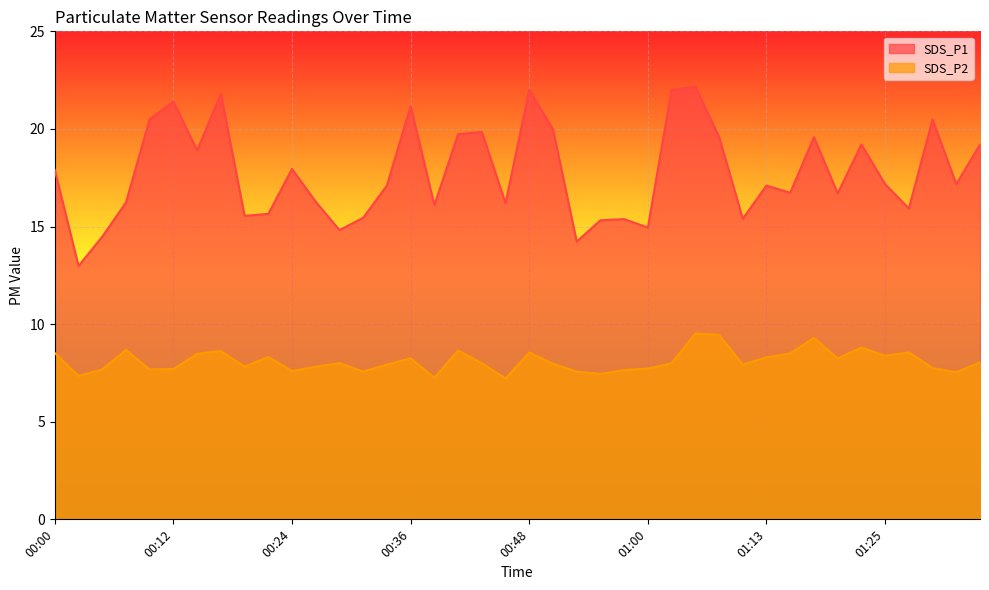

Which series has the largest total across all categories?

SDS_P1